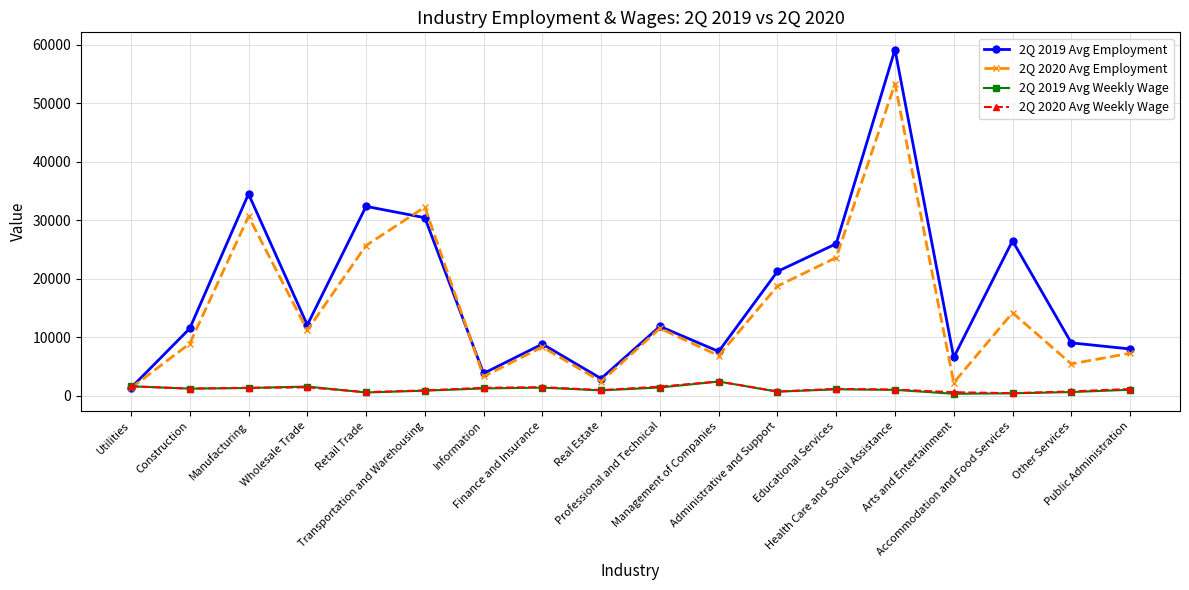

Which category has the lowest value in the 2Q 2020 Avg Employment series?

Utilities